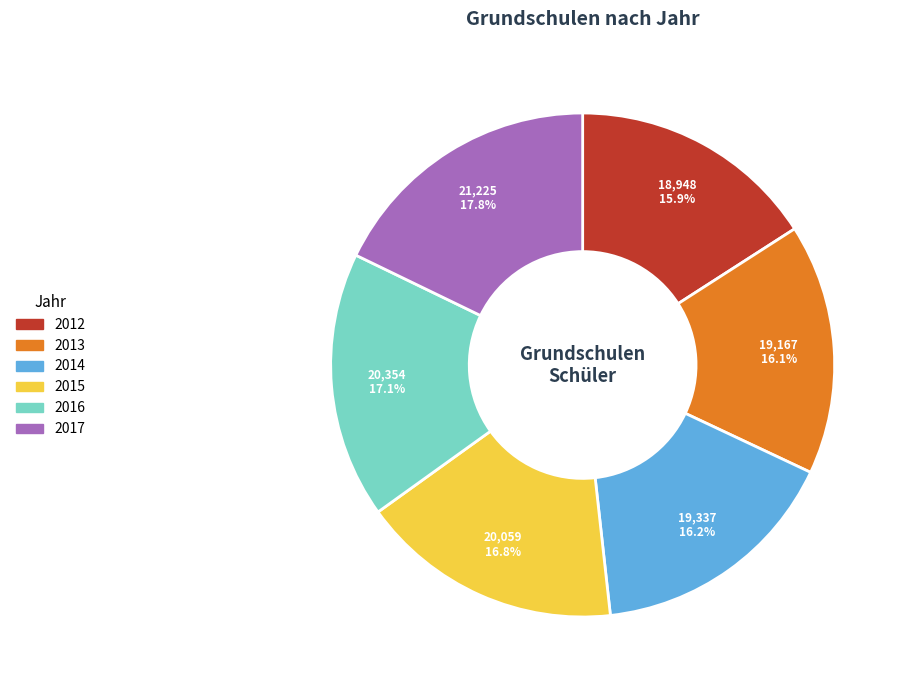

Does any single category account for the majority?

No